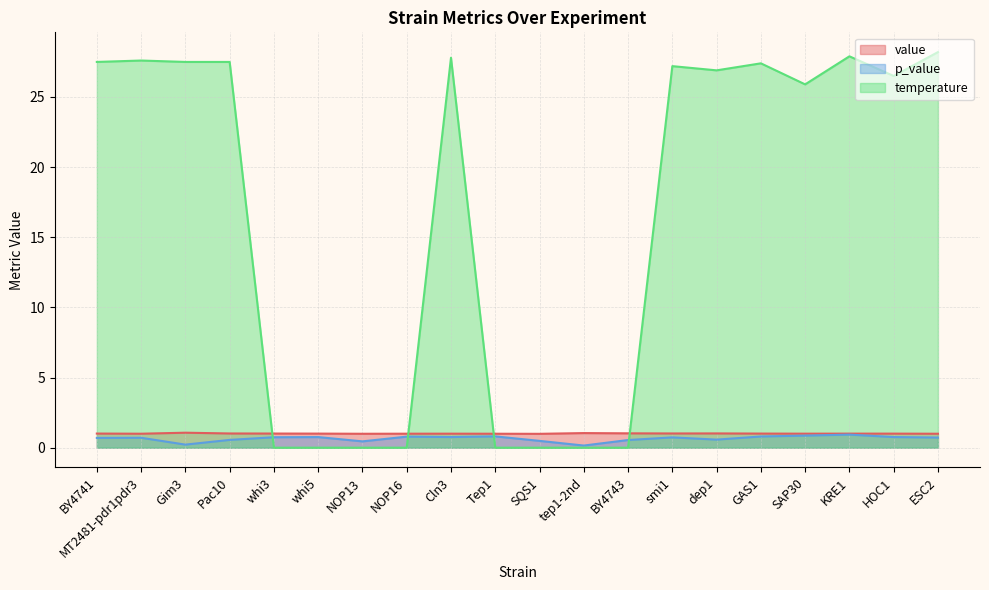

What is the spread (max minus min) of values at SQS1?

1.0